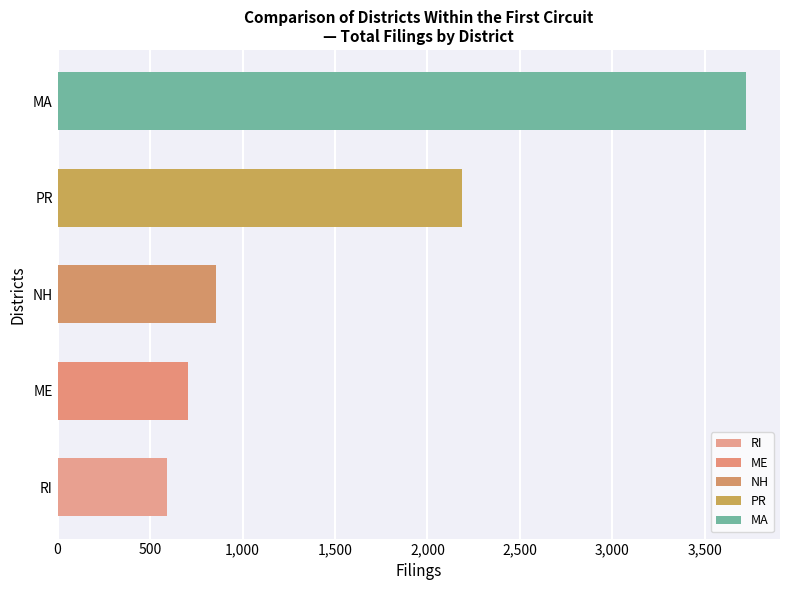

Reading bottom to top, what are all the values shown in this chart?

RI=590	ME=706	NH=857	PR=2185	MA=3720